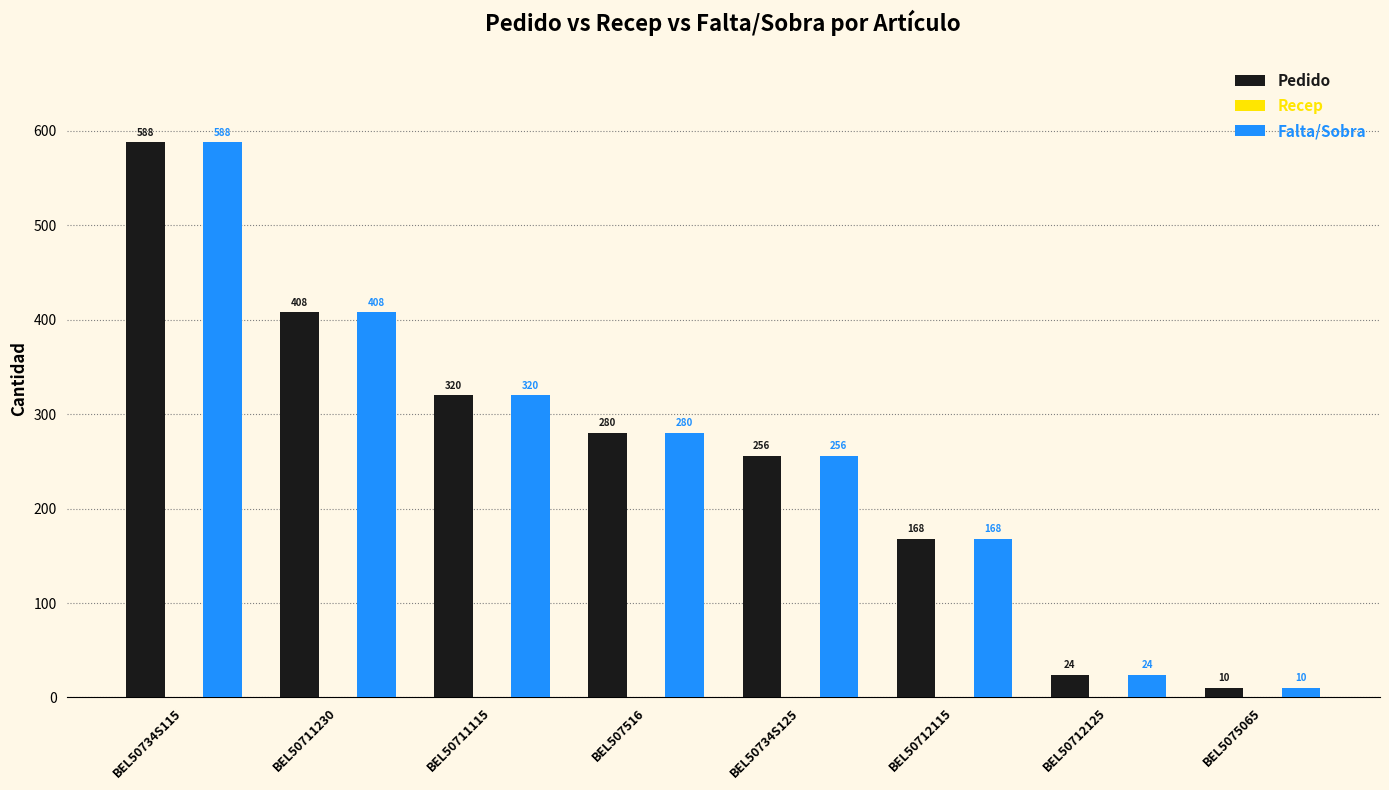

Is it true that Pedido equals 320 at BEL50711115?

True